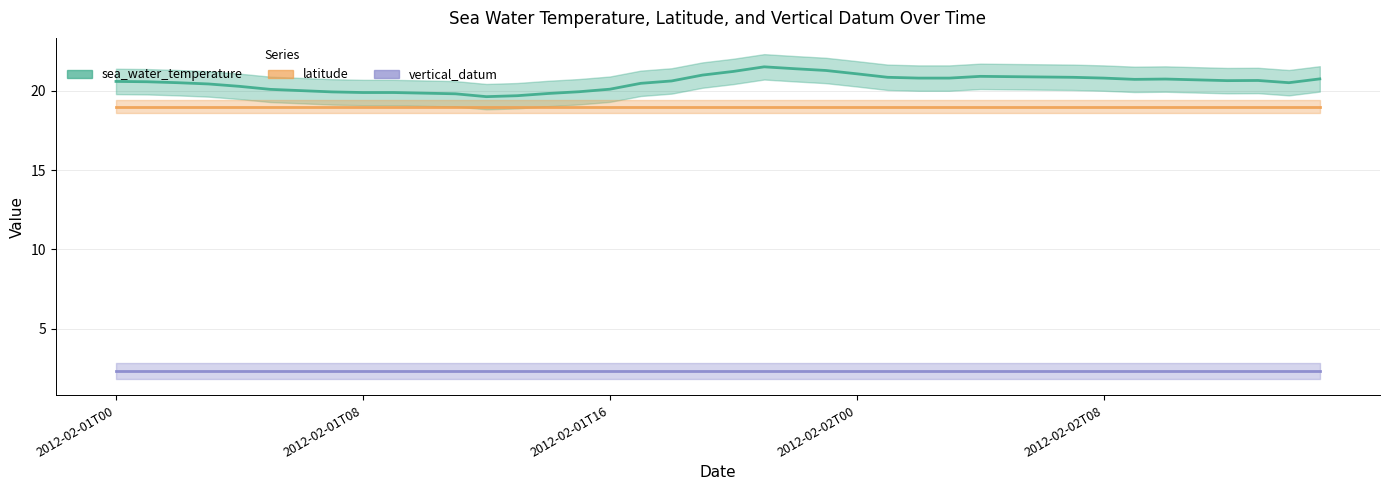

List the series in order of their peak value, lowest first.

vertical_datum, latitude, sea_water_temperature